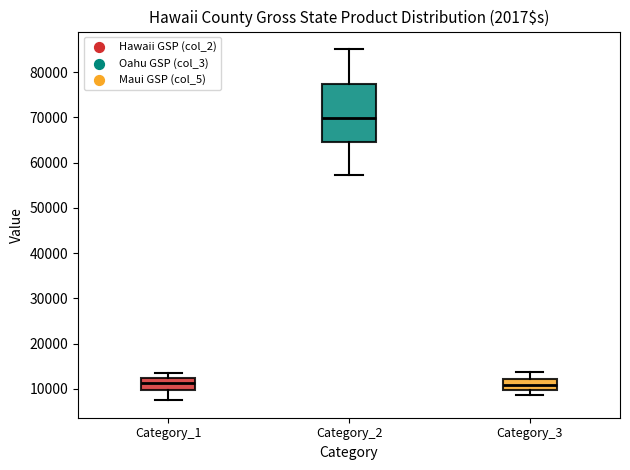

Reading left to right, transcribe this box plot: for each box, give where its median line is, the range the box spans, and where its two whiskers end, as read against the y-axis. The values are not printed on the chart, so give them approximately, as read against the axis.

Category_1: median 11000, box 10000 to 12000, whiskers 8000 to 14000
Category_2: median 70000, box 65000 to 77000, whiskers 57000 to 85000
Category_3: median 11000, box 10000 to 12000, whiskers 9000 to 14000